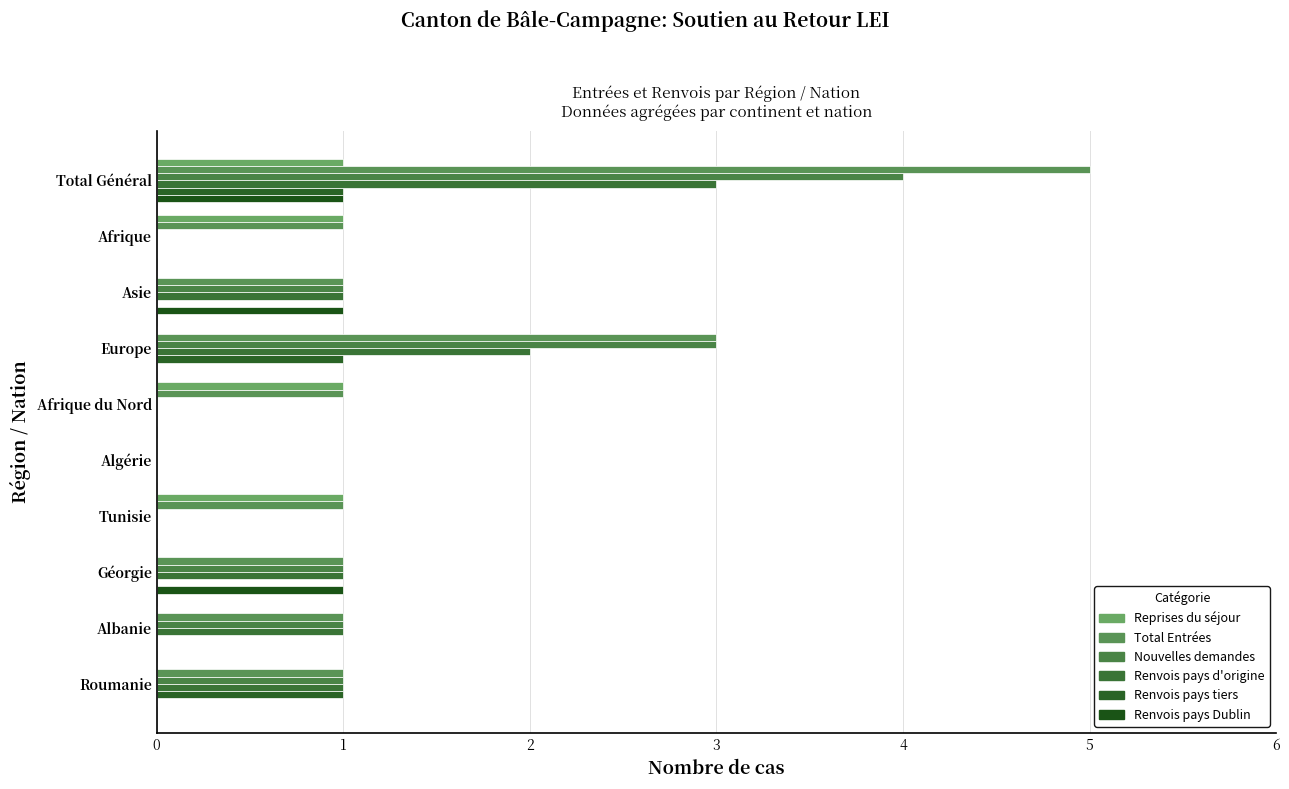

What are all the series names shown in the legend?

Reprises du séjour, Total Entrées, Nouvelles demandes, Renvois pays d'origine, Renvois pays tiers, Renvois pays Dublin